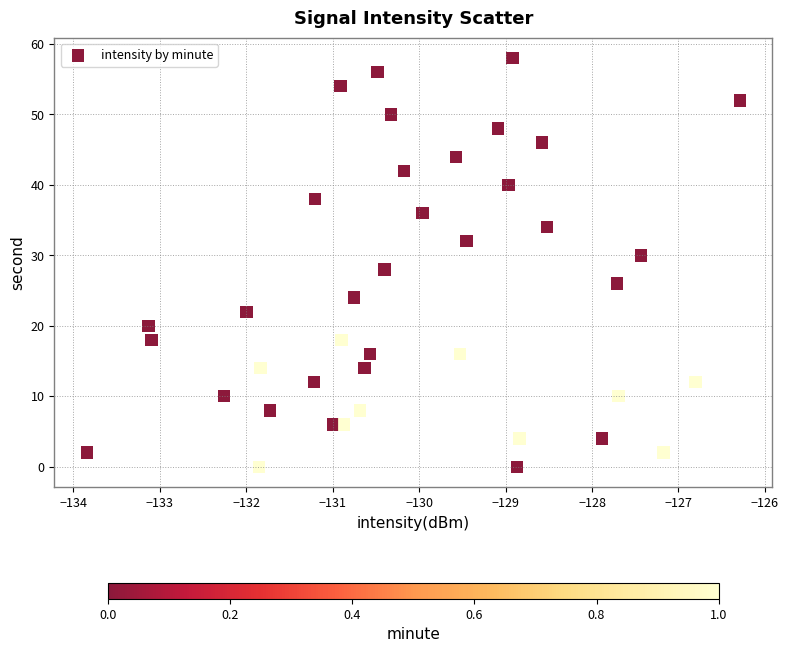

What is the range of Y values (max minus min)?

58